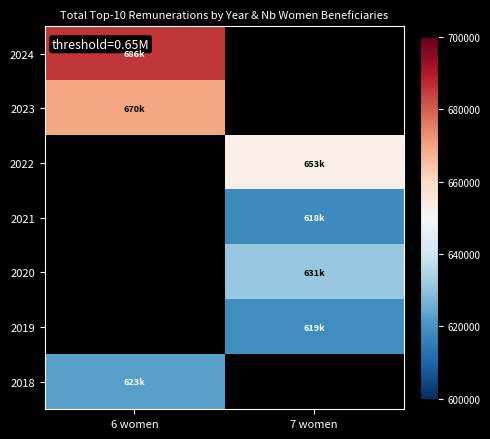

Which category has the highest value across all series?

6 women